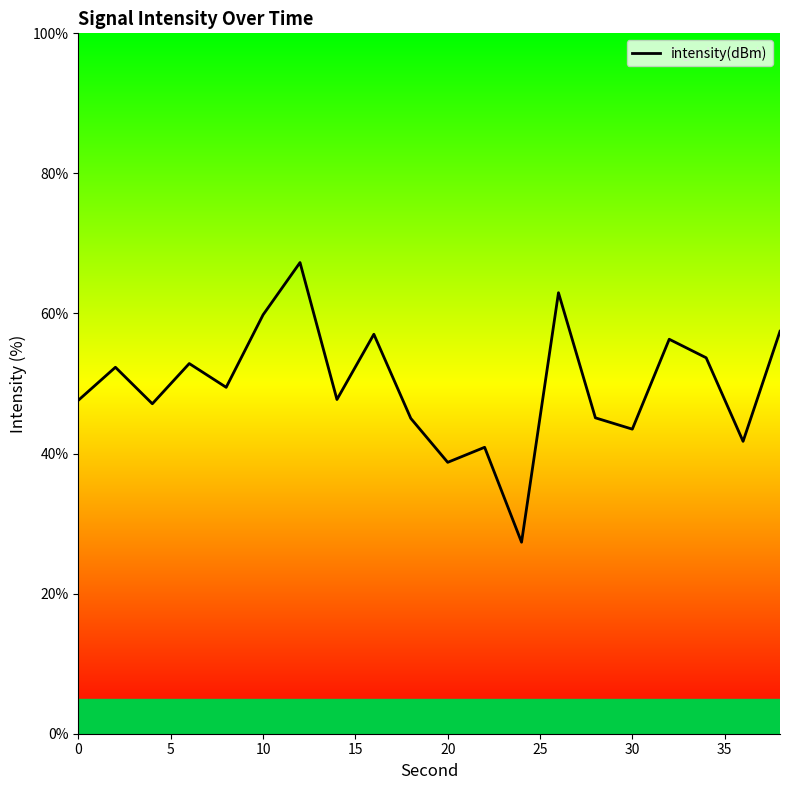

What is the difference between the maximum and minimum values?

39.9